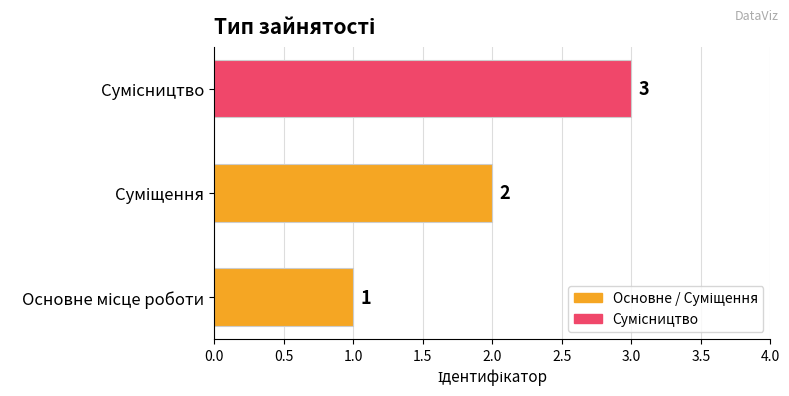

Count the values in the range 1 to 3.

3